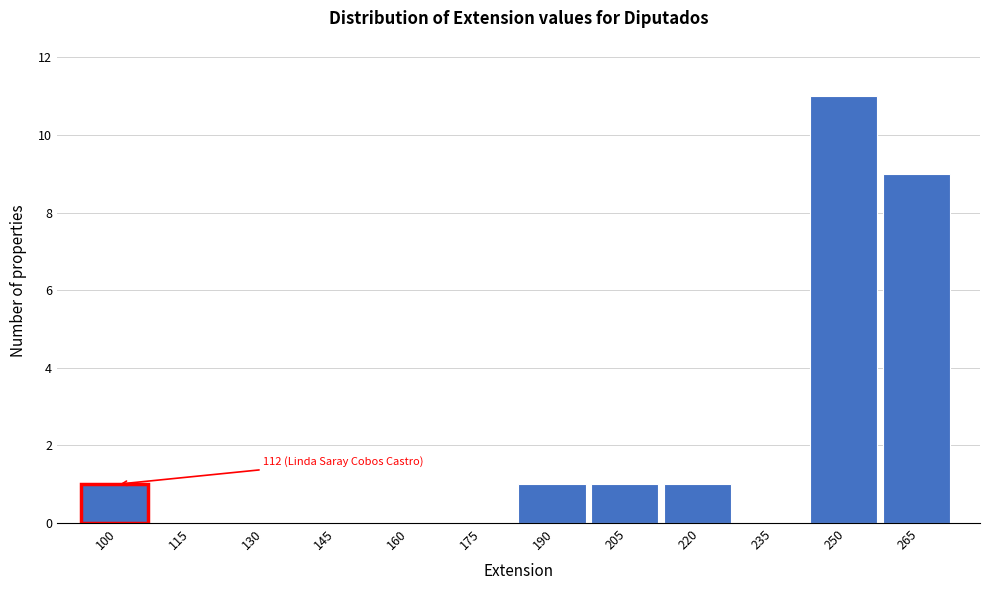

Reading right to left, list all the values displayed in this chart.

265=9	250=11	235=0	220=1	205=1	190=1	175=0	160=0	145=0	130=0	115=0	100=1